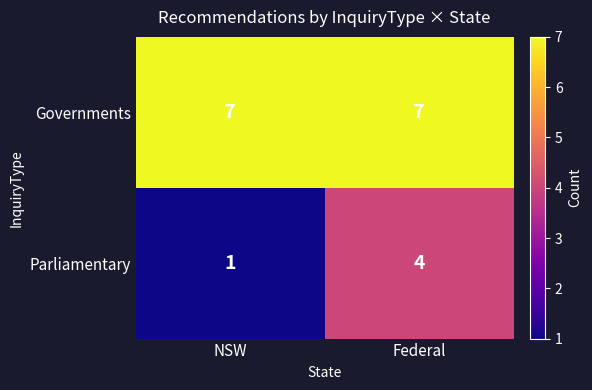

At which label is Parliamentary closest to 2?

NSW